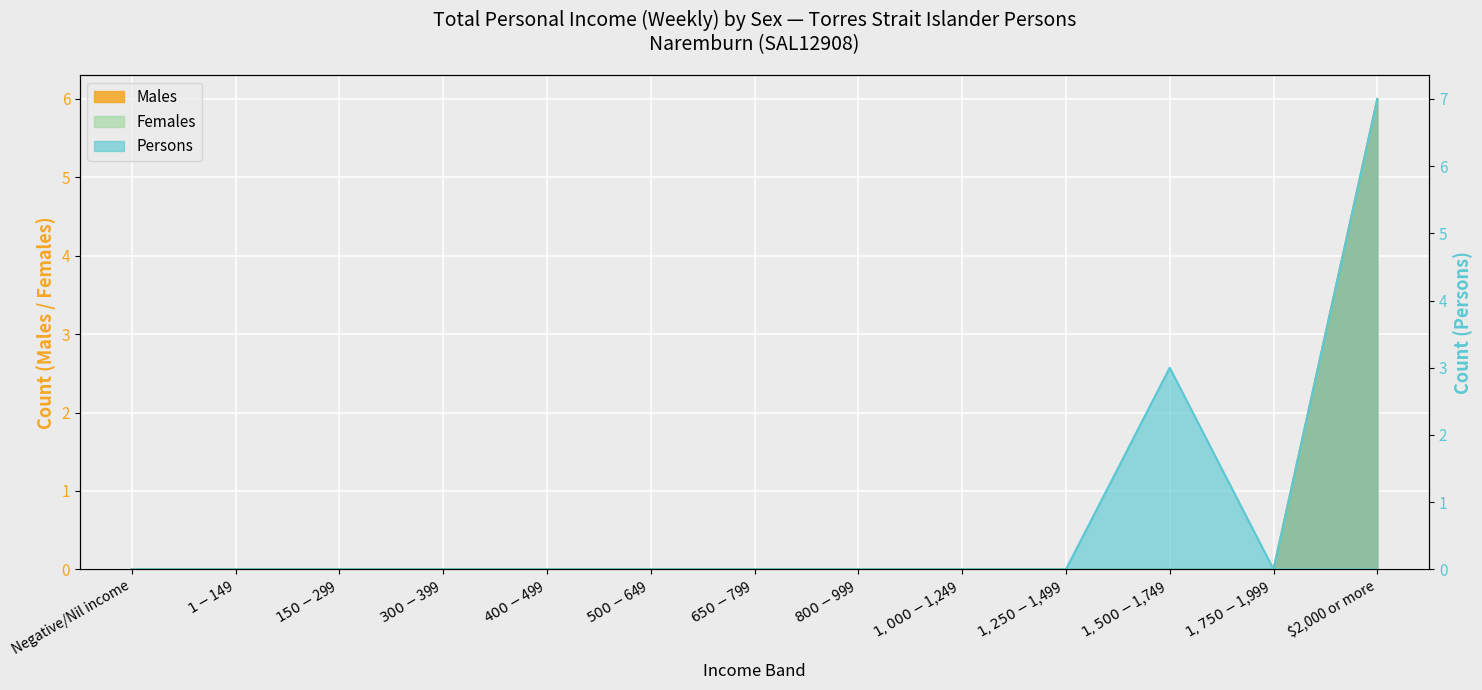

Which series has the largest range (max minus min)?

Persons